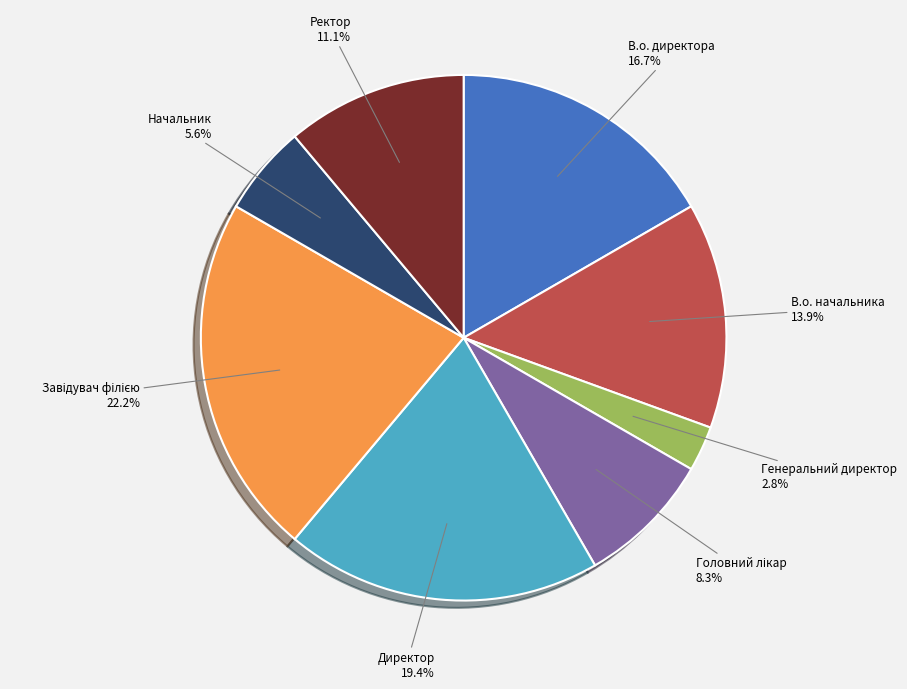

What is the ratio of the value at В.о. директора to the value at Начальник?

3.0